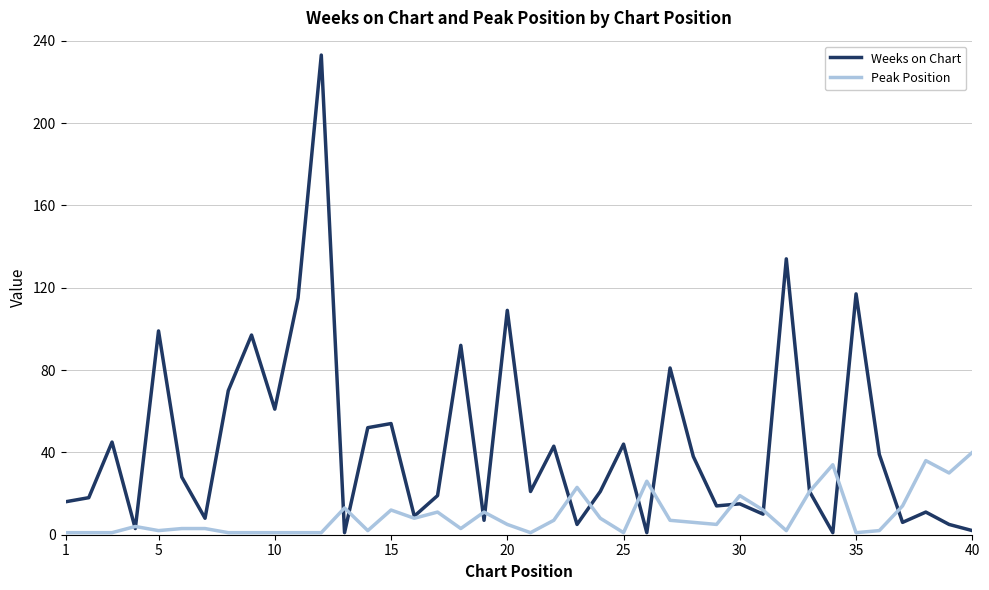

What is the highest value of the Weeks on Chart series?

233